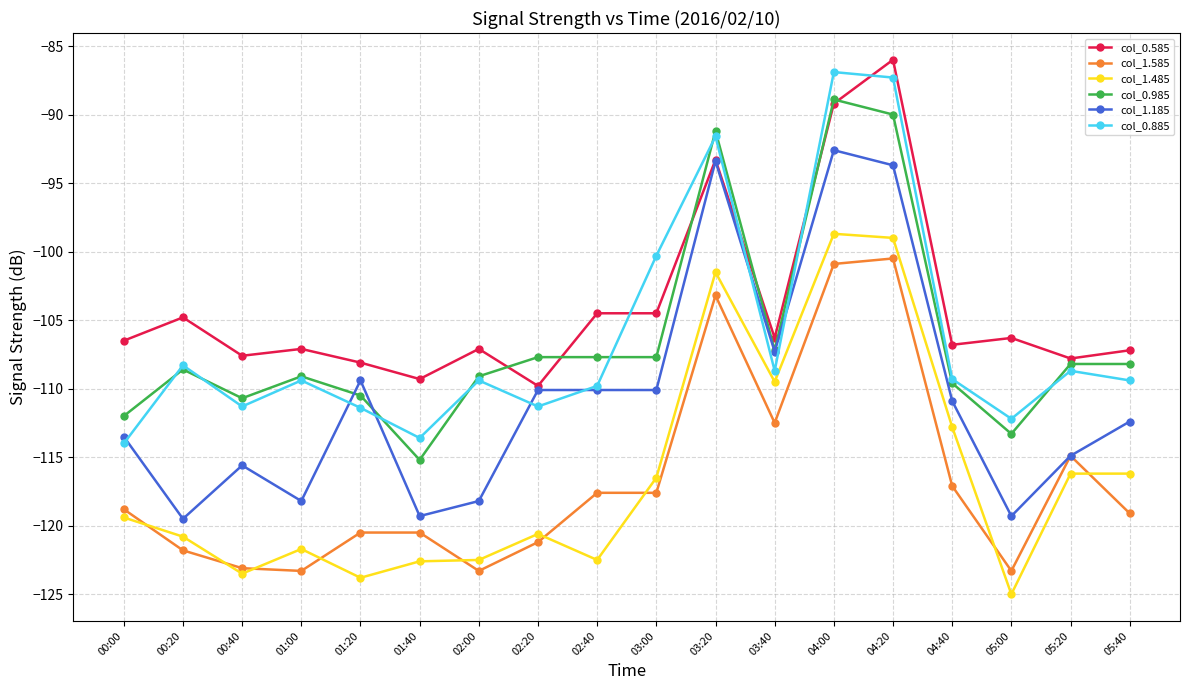

Between 00:20 and 02:00, which series saw the biggest shift?

col_0.585